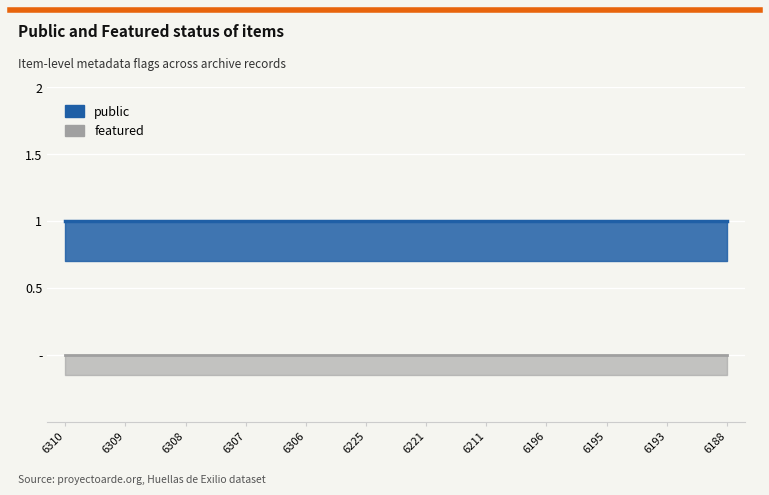

At which category is the sum across all series the highest?

6310